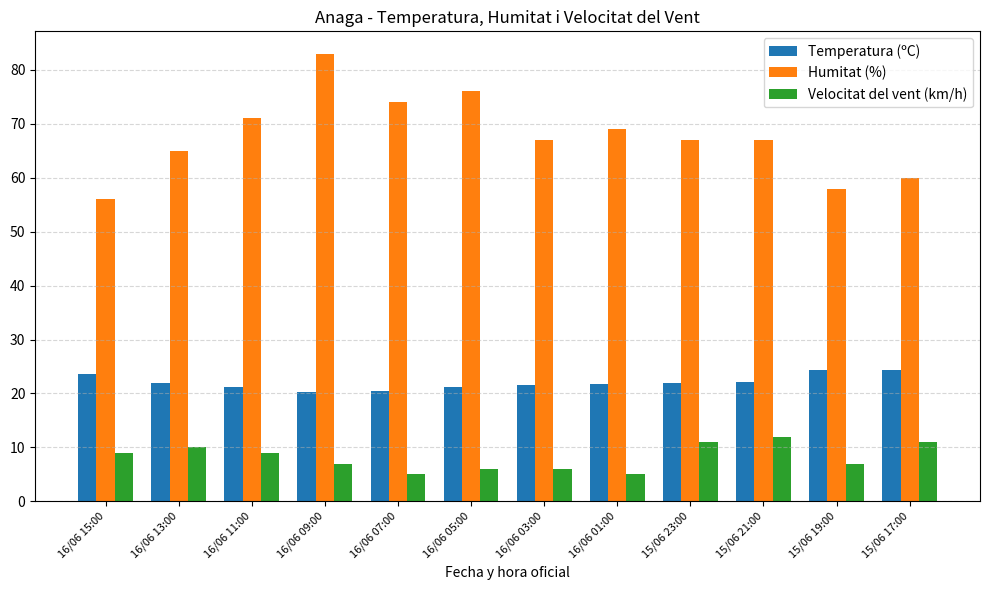

What is the highest value of the Humitat (%) series?

83.0